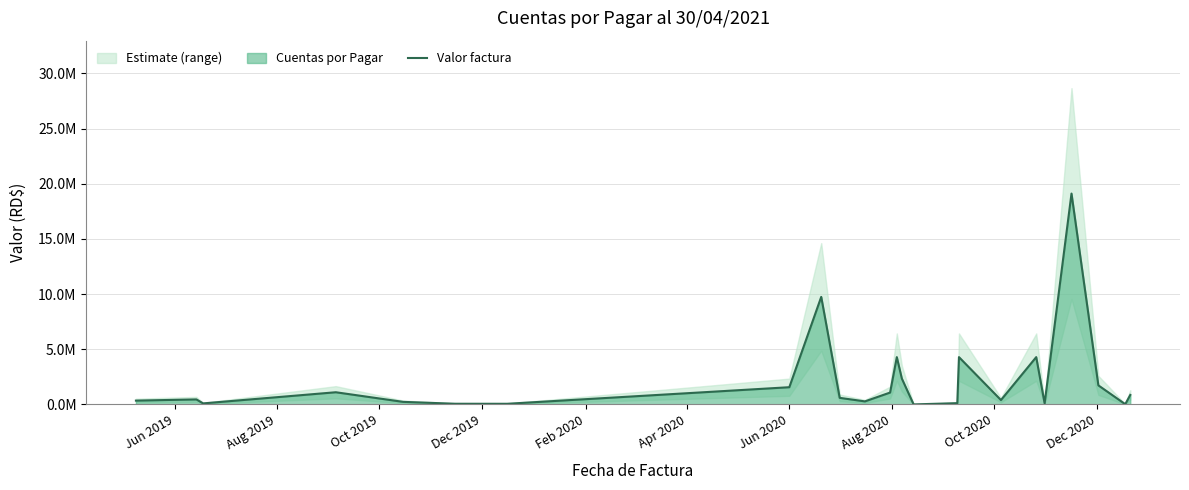

Does the chart have visible grid lines?

Yes